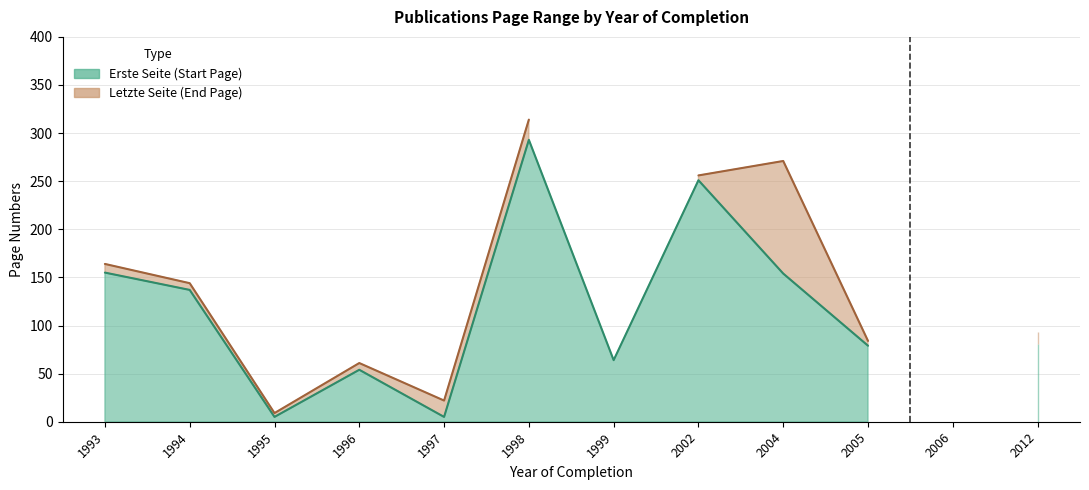

How many interior local peaks does the Letzte Seite series have?

3